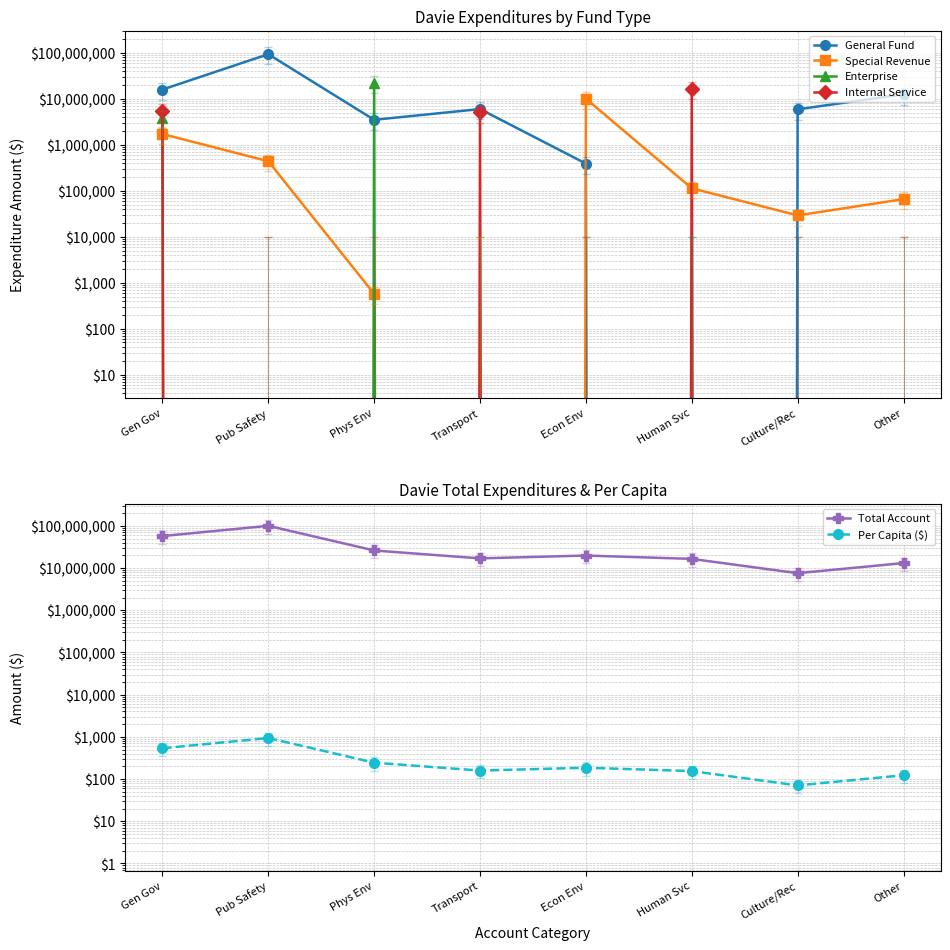

What is the highest value of the Special Revenue series?

10104478.0